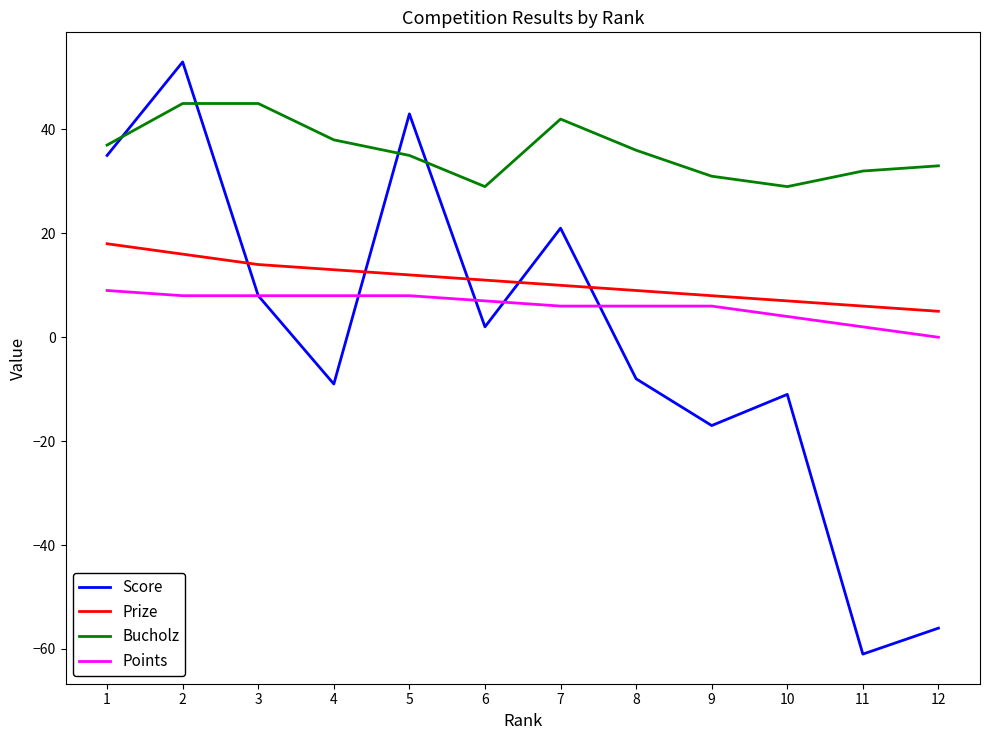

True or false: Prize and Points cross at least once.

False